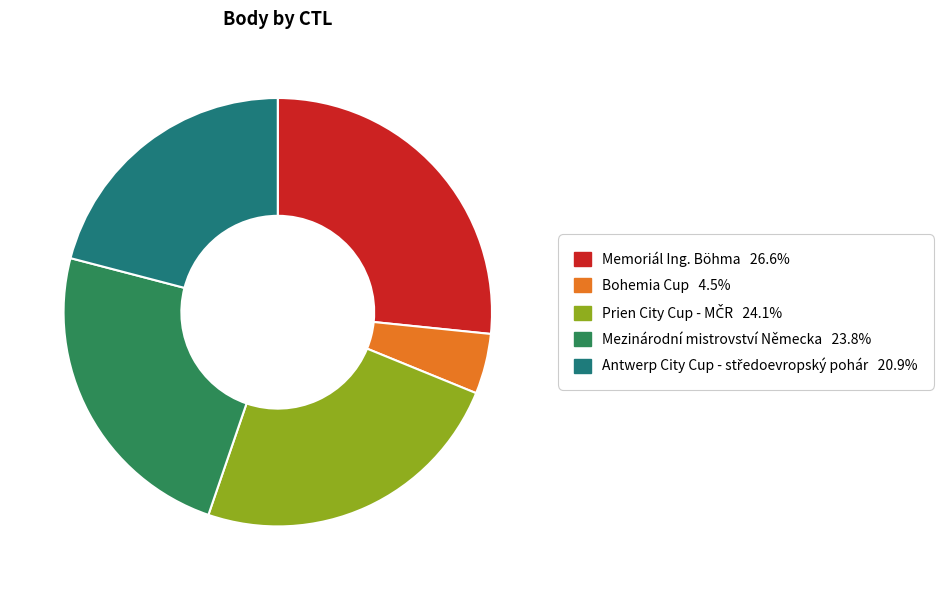

Is there a majority slice in this chart?

No